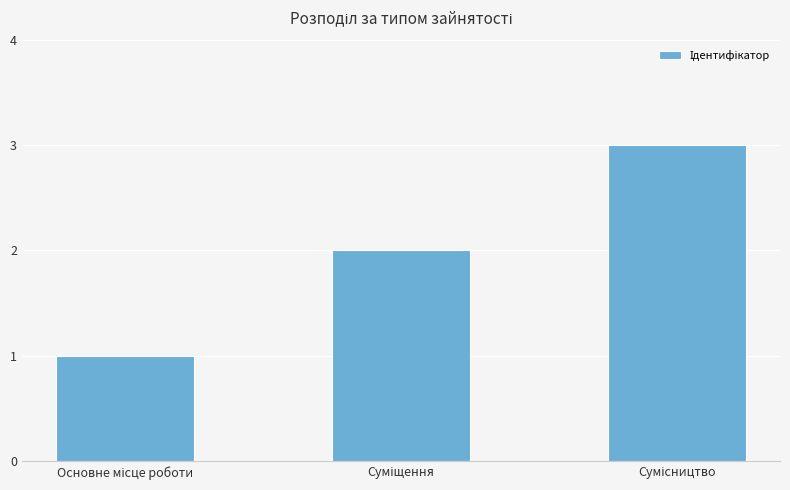

What is the maximum value shown in the chart?

3